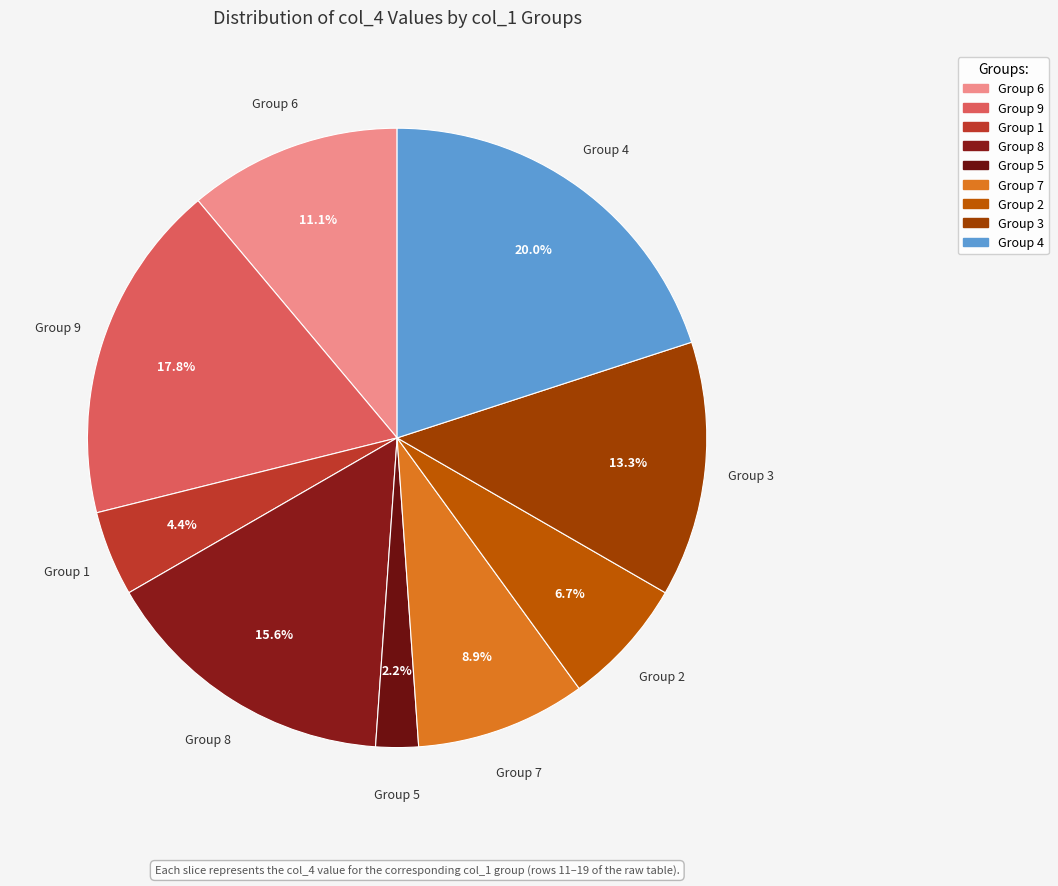

Between Group 8 and Group 6, which is larger?

Group 8